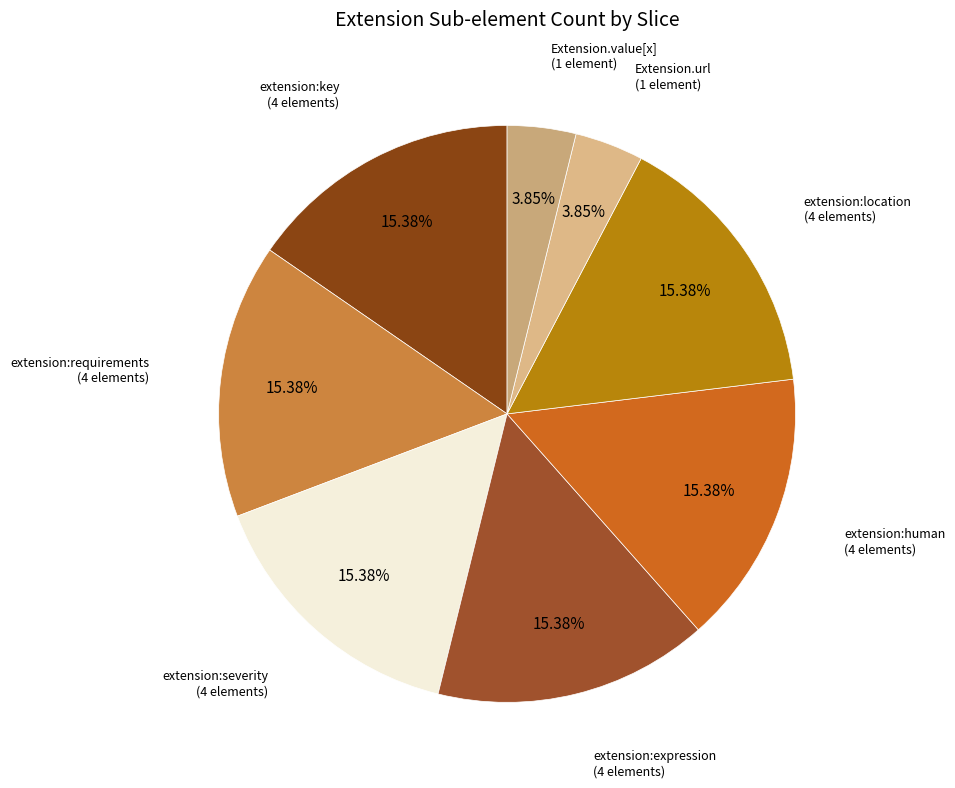

How many segments does this pie chart have?

8